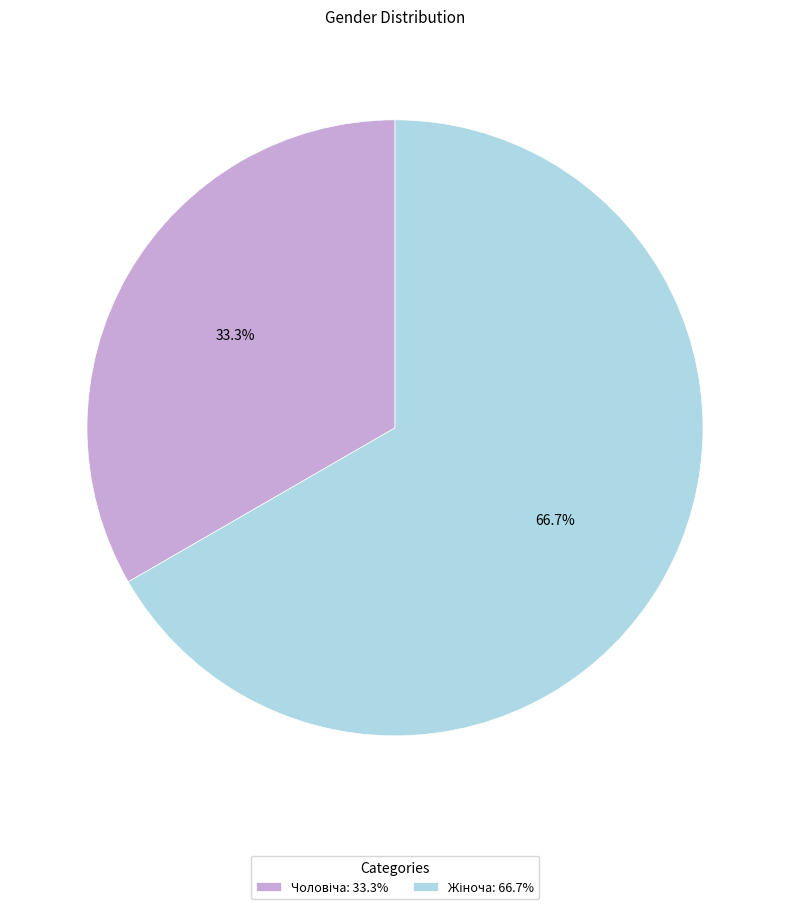

Is there any slice that represents more than half of the pie?

Yes